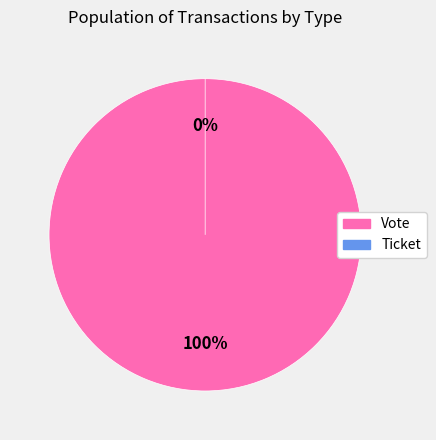

The Vote slice represents 99% of the pie. True or false?

False